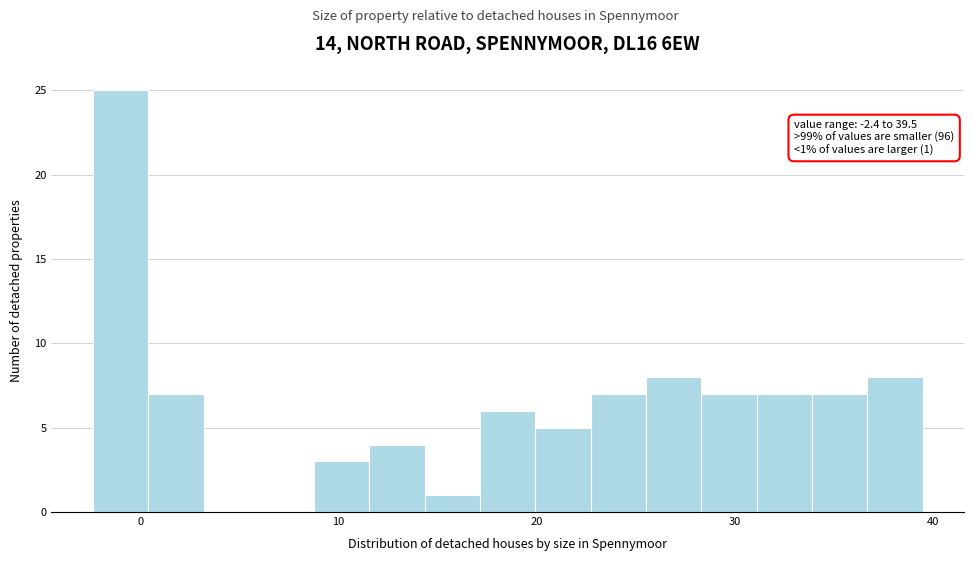

Around what value on the x-axis is the tallest bar? Give the approximate position of its centre, as read against the axis.

-1